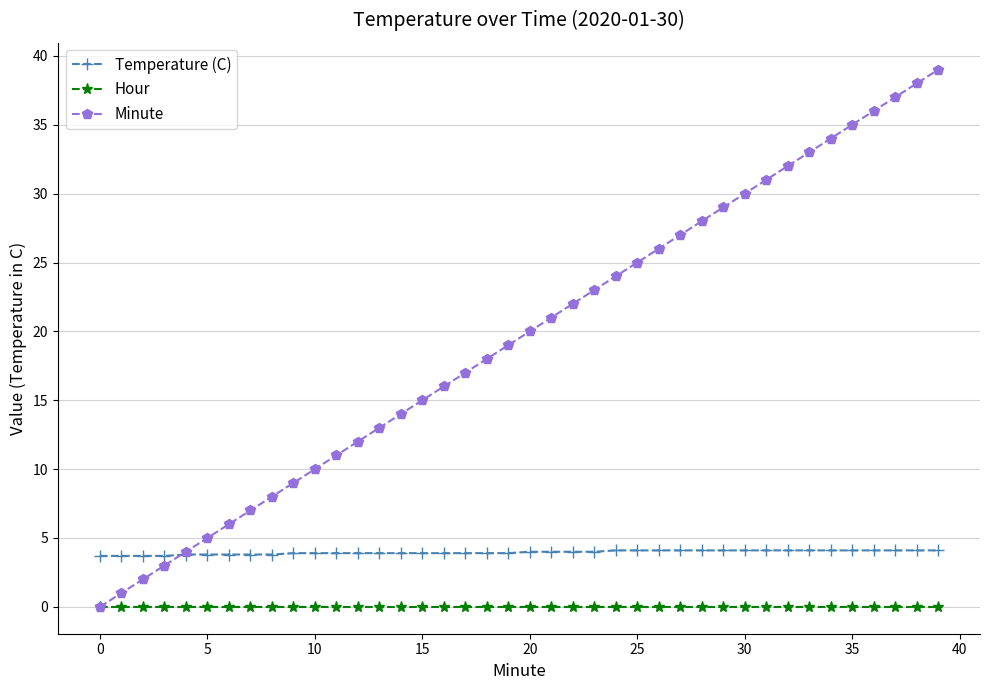

Which series has the largest range (max minus min)?

Minute